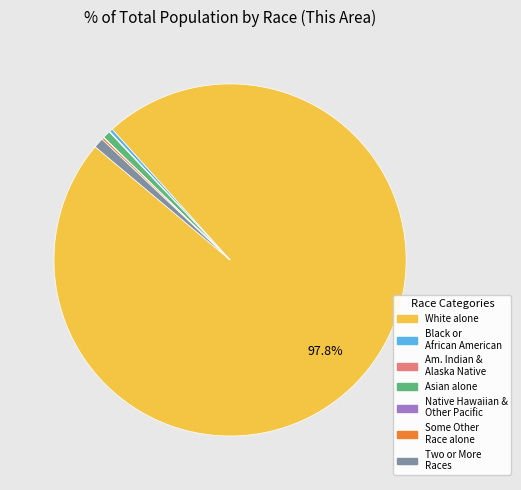

To the nearest percent, what is the difference between the largest and smallest slice percentages?

98%